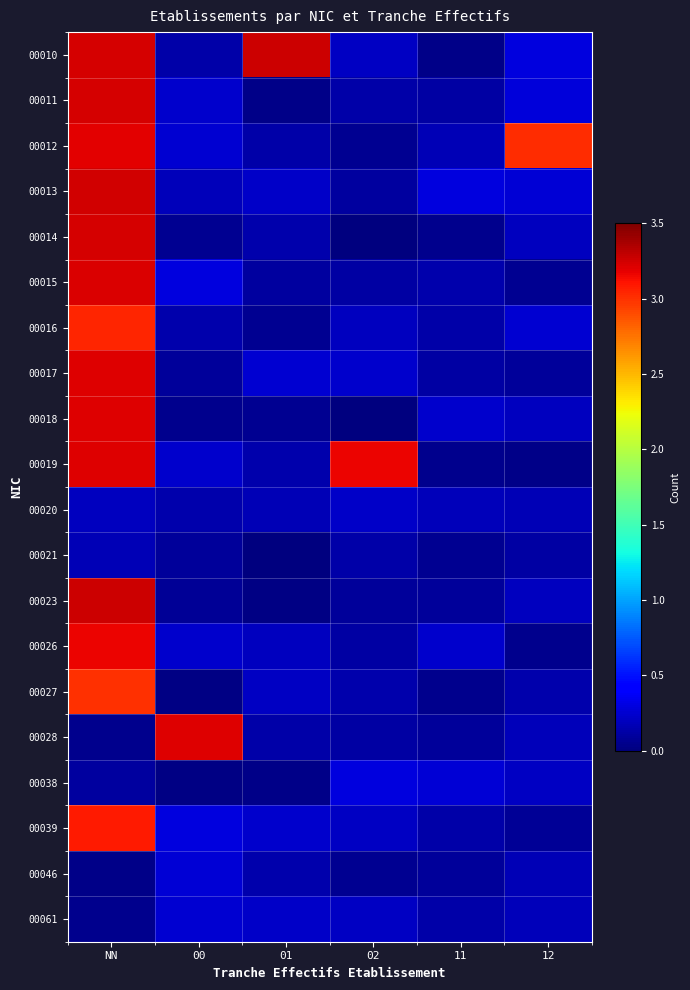

At 02, list the series in order from largest to smallest.

00019, 00038, 00017, 00020, 00061, 00039, 00010, 00016, 00027, 00011, 00021, 00026, 00028, 00015, 00013, 00023, 00012, 00046, 00014, 00018